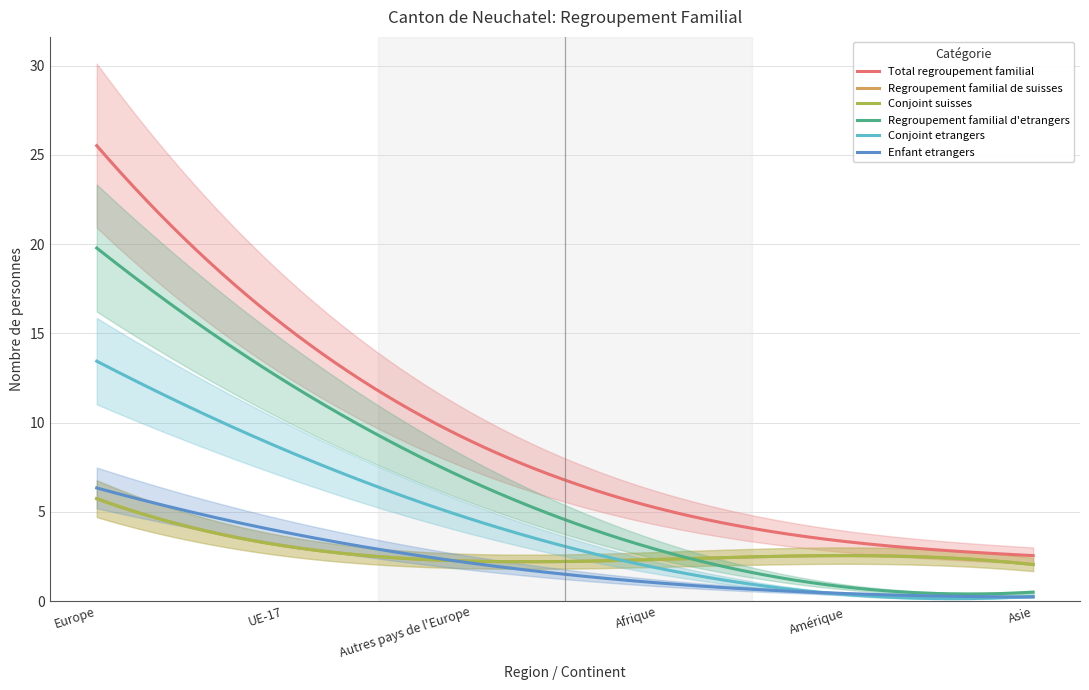

True or false: Total regroupement familial and Regroupement familial d'etrangers cross at least once.

False